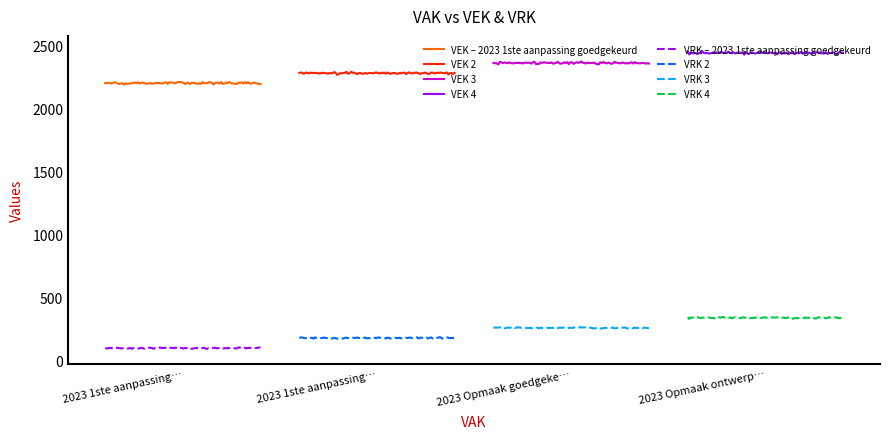

What is the label of the 1st point from the right?

2023 Opmaak ontwerp